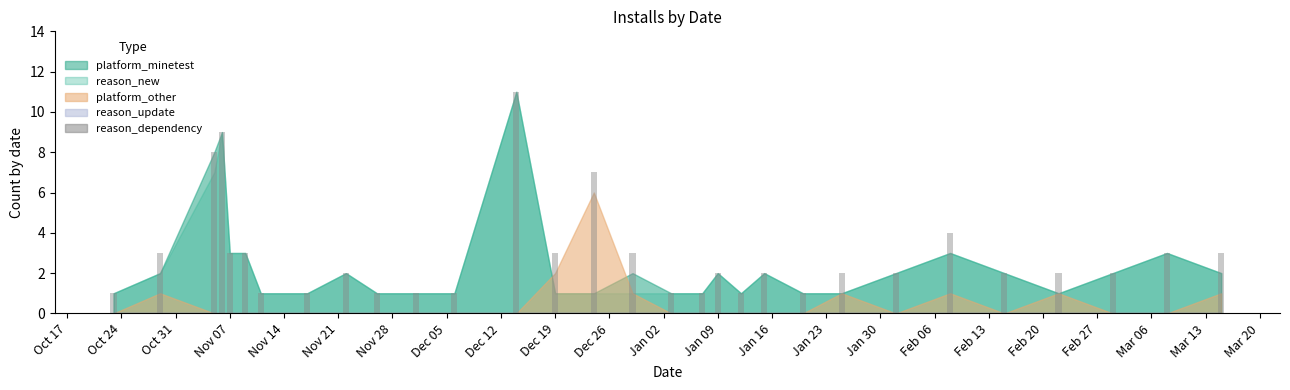

Are the bars horizontal?

No